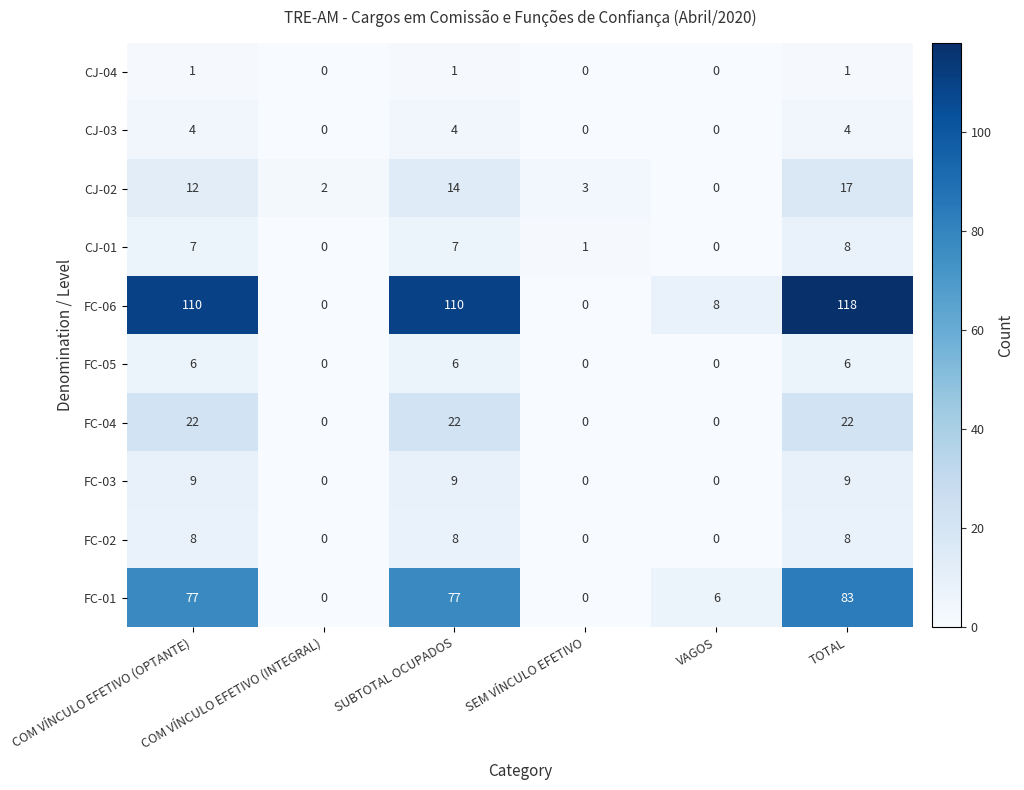

At how many categories does at least one series exceed 83?

3